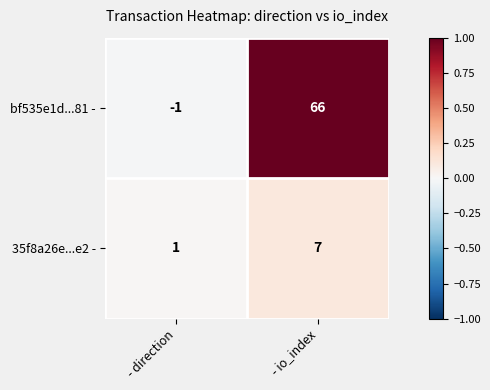

How many categories are shown in the chart?

2